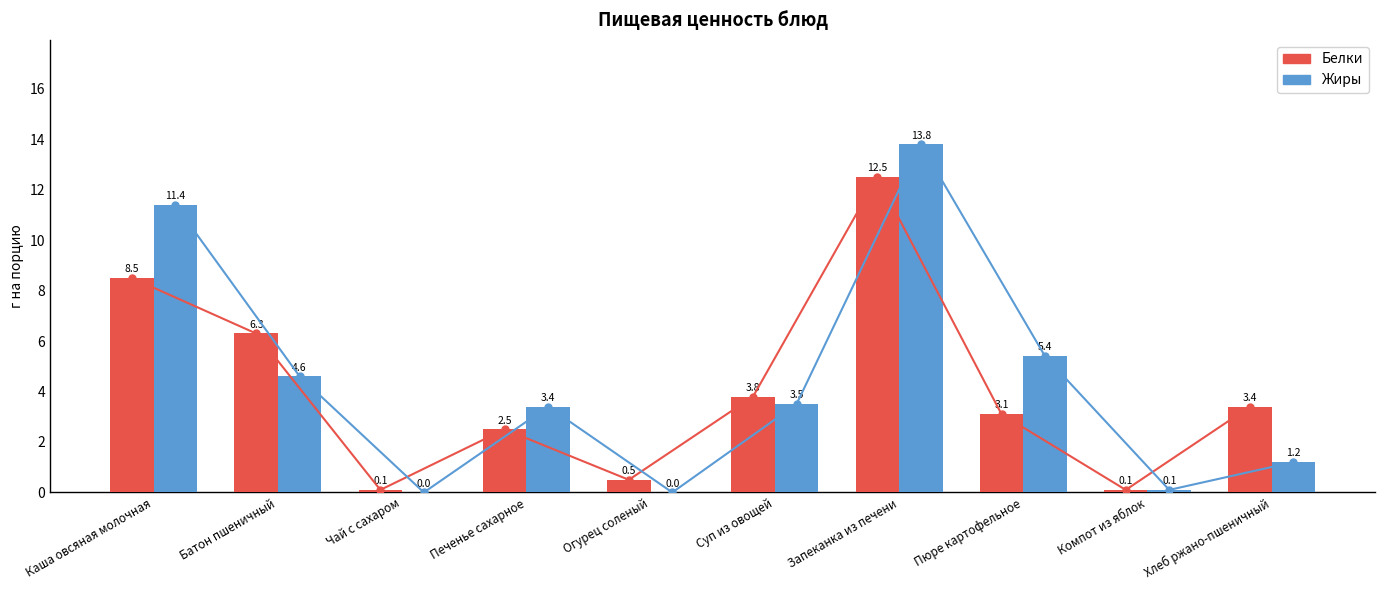

How many values in Жиры are above zero?

8